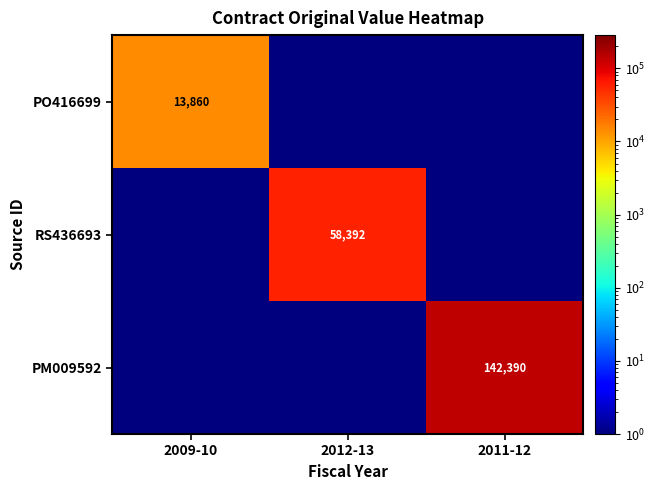

The value of PM009592 at 2011-12 is 80160.0. True or false?

False